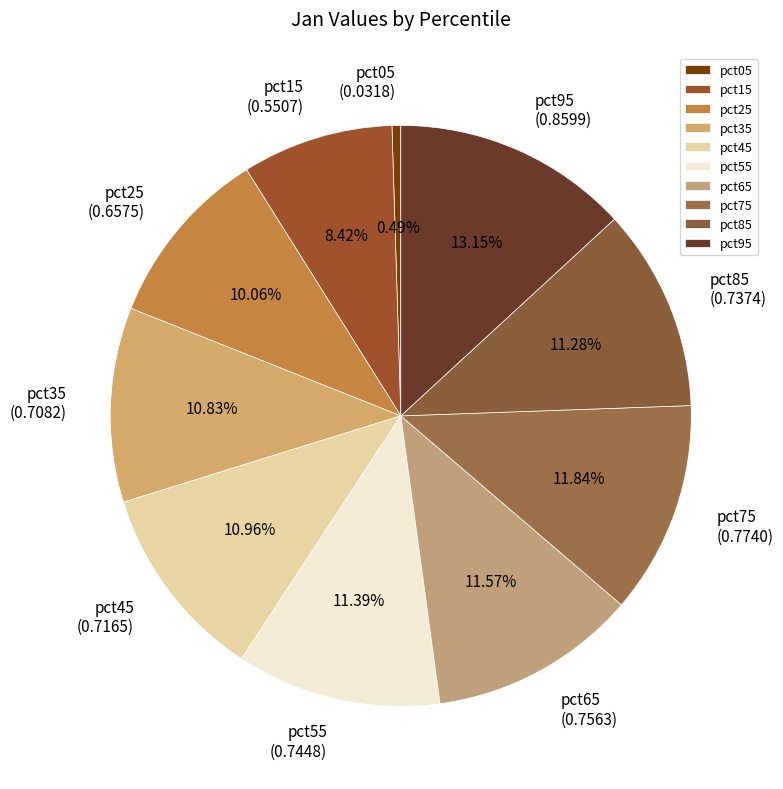

Which slice is the smallest?

pct05